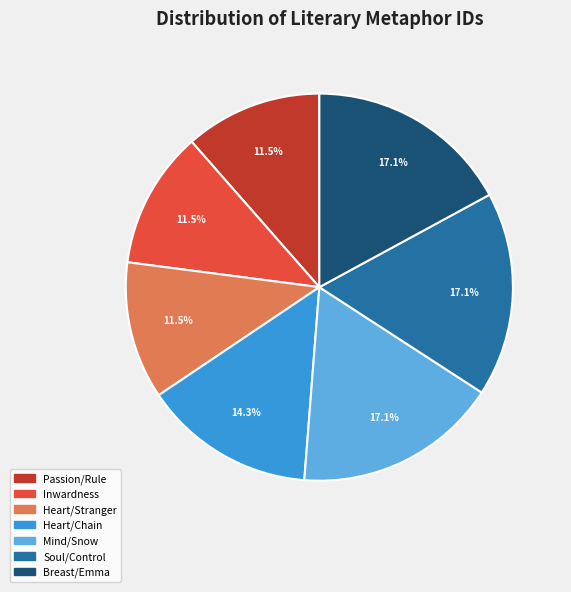

Approximately how many times larger is the value at Soul/Control compared to Mind/Snow?

1.0